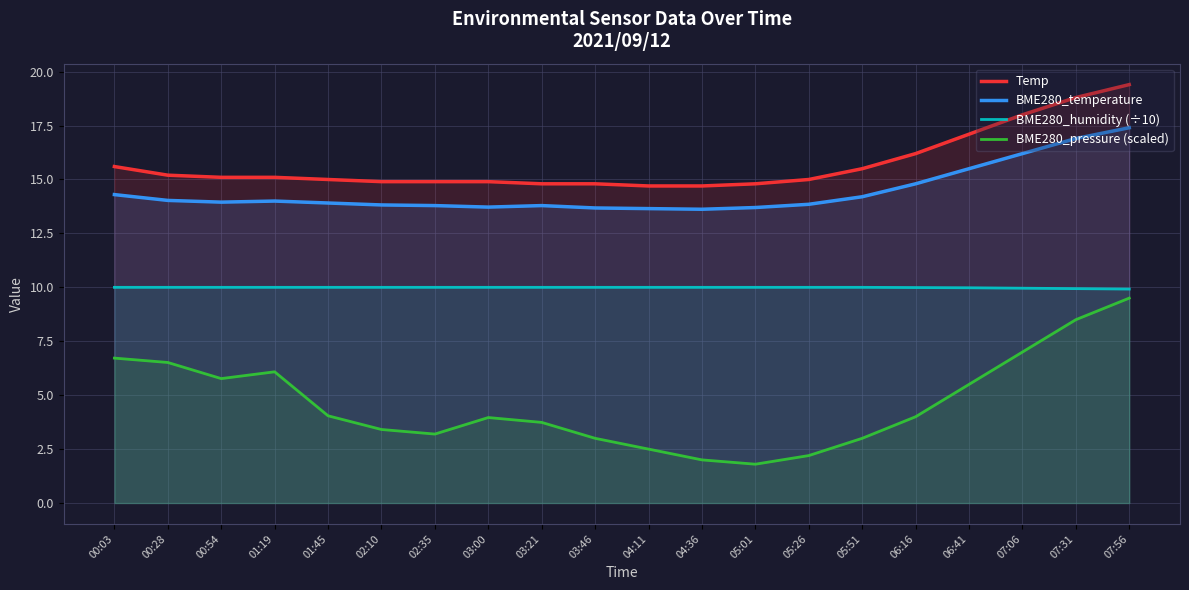

Reading right to left, what are all the values shown in this chart?

Temp: 19.4	18.8	18.0	17.1	16.2	15.5	15.0	14.8	14.7	14.7	14.8	14.8	14.9	14.9	14.9	15.0	15.1	15.1	15.2	15.6
BME280_temperature: 17.4	16.9	16.2	15.5	14.8	14.2	13.8	13.7	13.6	13.7	13.7	13.8	13.7	13.8	13.8	13.9	14.0	13.9	14.0	14.3
BME280_humidity (÷10): 9.9	9.9	10.0	10.0	10.0	10.0	10.0	10.0	10.0	10.0	10.0	10.0	10.0	10.0	10.0	10.0	10.0	10.0	10.0	10.0
BME280_pressure (scaled): 9.5	8.5	7.0	5.5	4.0	3.0	2.2	1.8	2.0	2.5	3.0	3.7	4.0	3.2	3.4	4.0	6.1	5.8	6.5	6.7